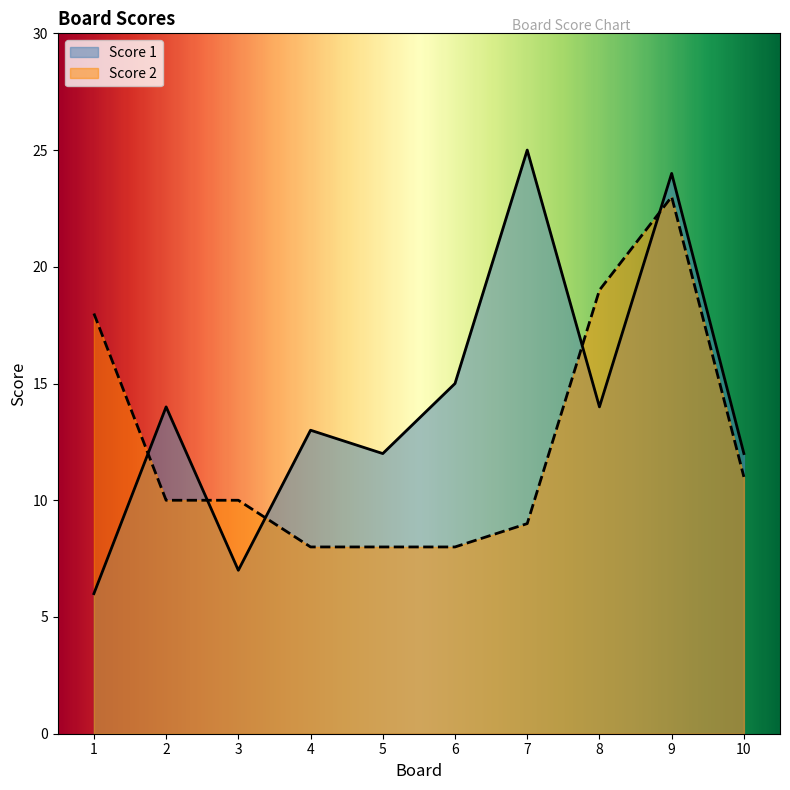

Rank the series by their maximum value, from highest to lowest.

Score 1, Score 2